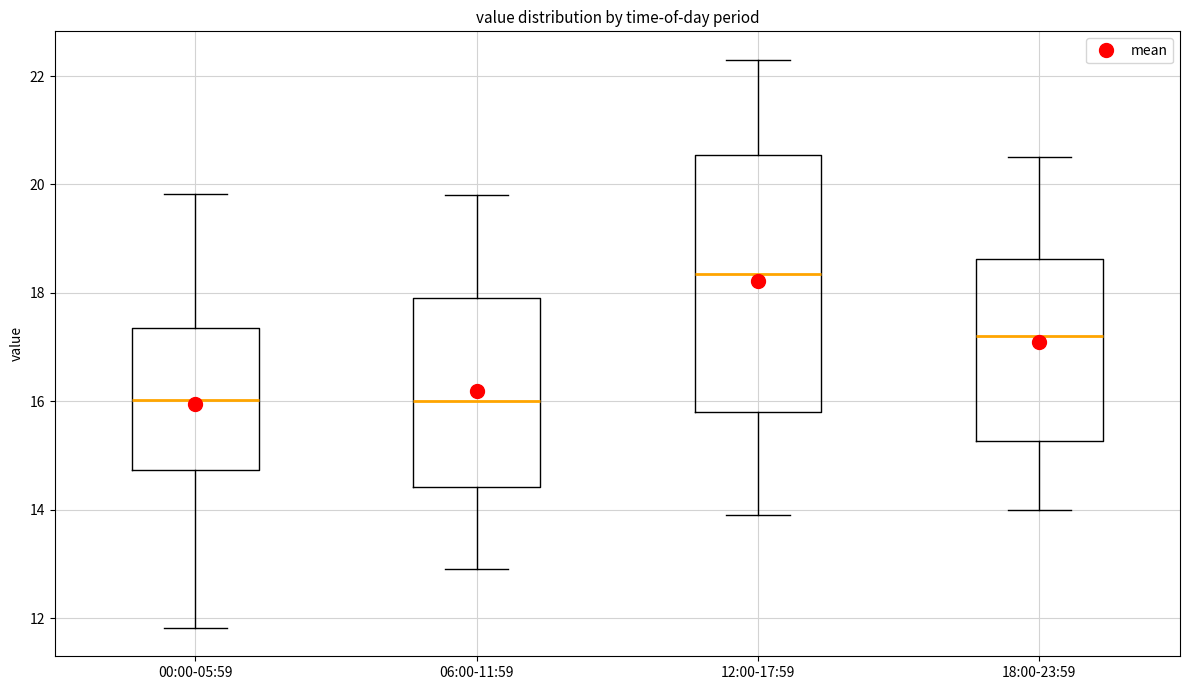

Comparing the boxes themselves (not the whiskers), which one is the tallest?

12:00-17:59